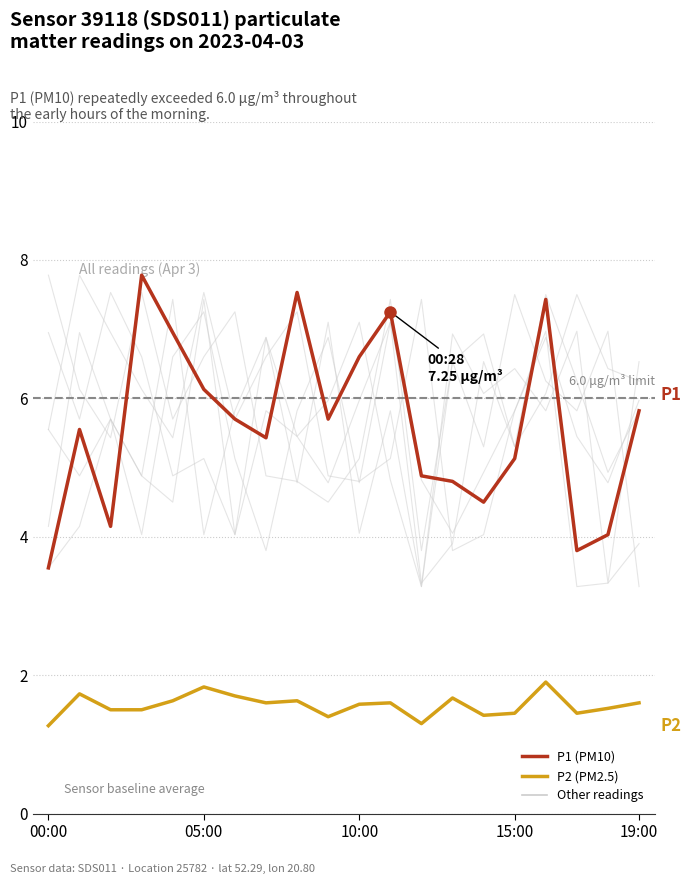

What is the spread (max minus min) of values at 8?

5.9